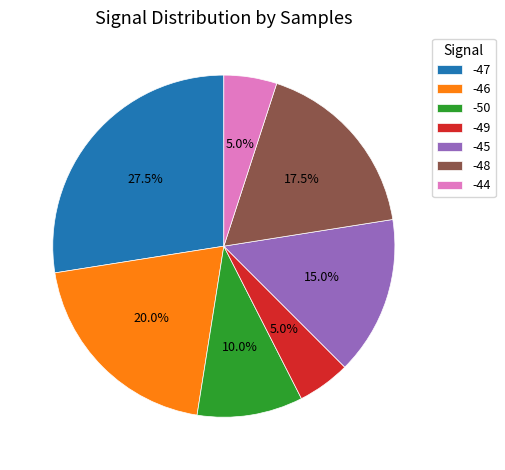

Is the sum of -50 and -47 greater than half?

No